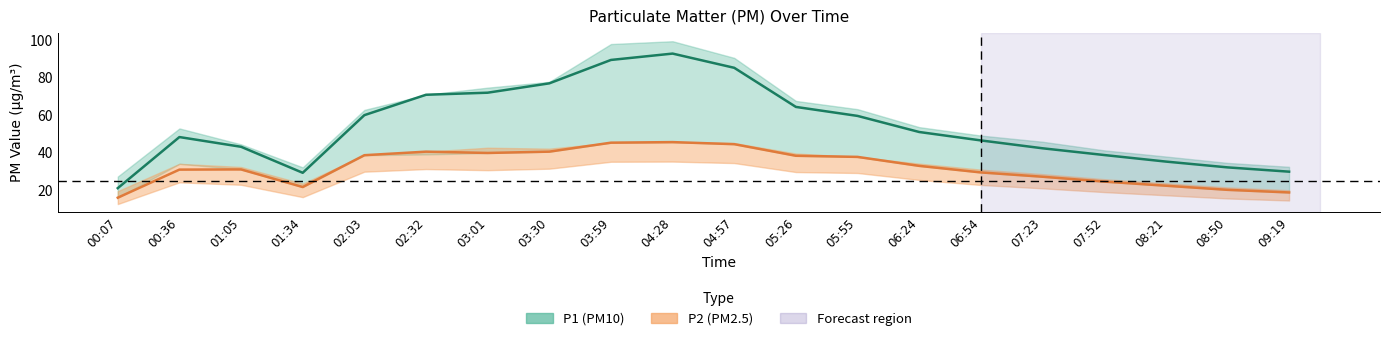

At which category is the sum across all series the highest?

04:28